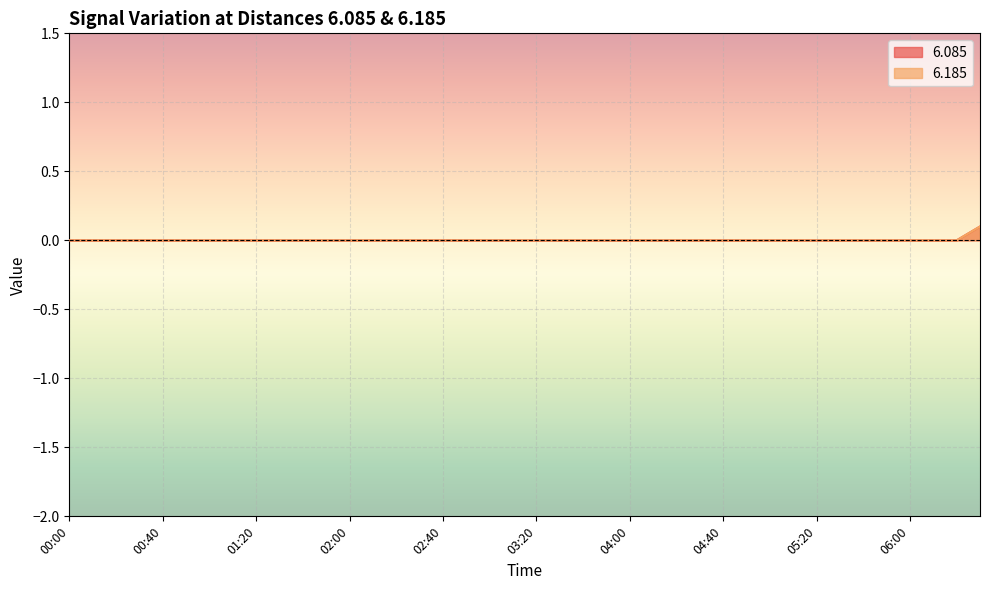

Count the number of categories in the chart.

40